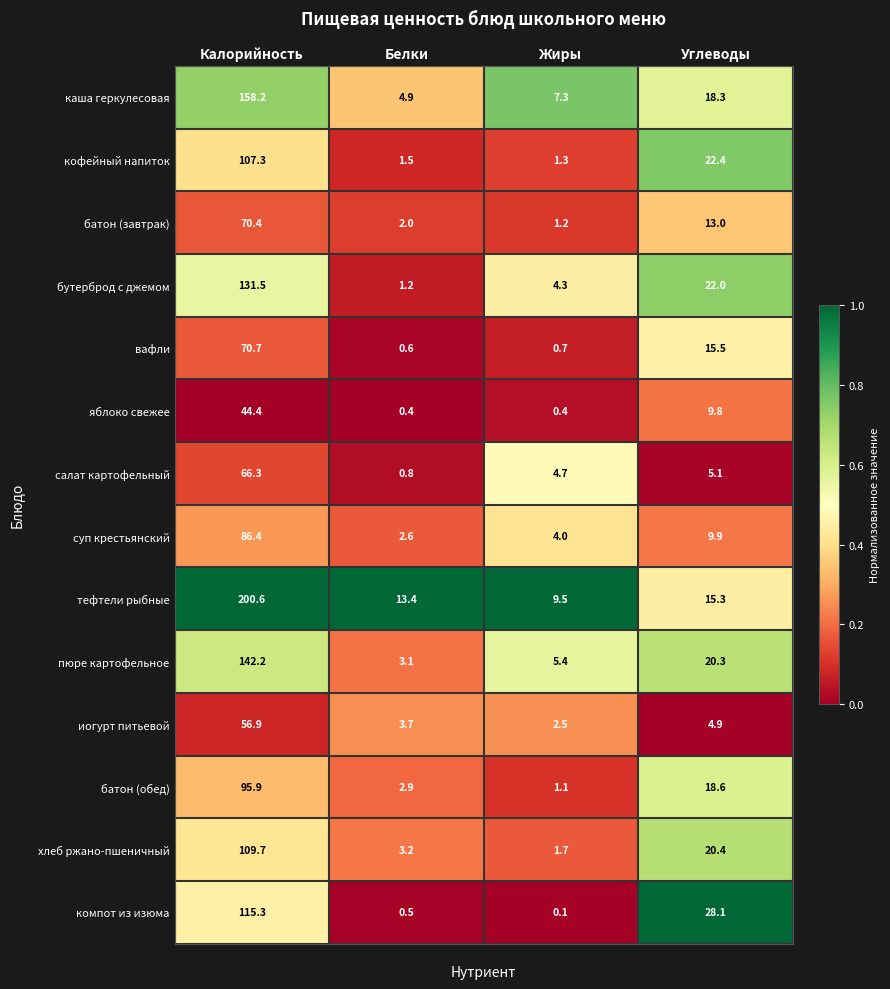

Which series has the widest spread of values?

тефтели рыбные